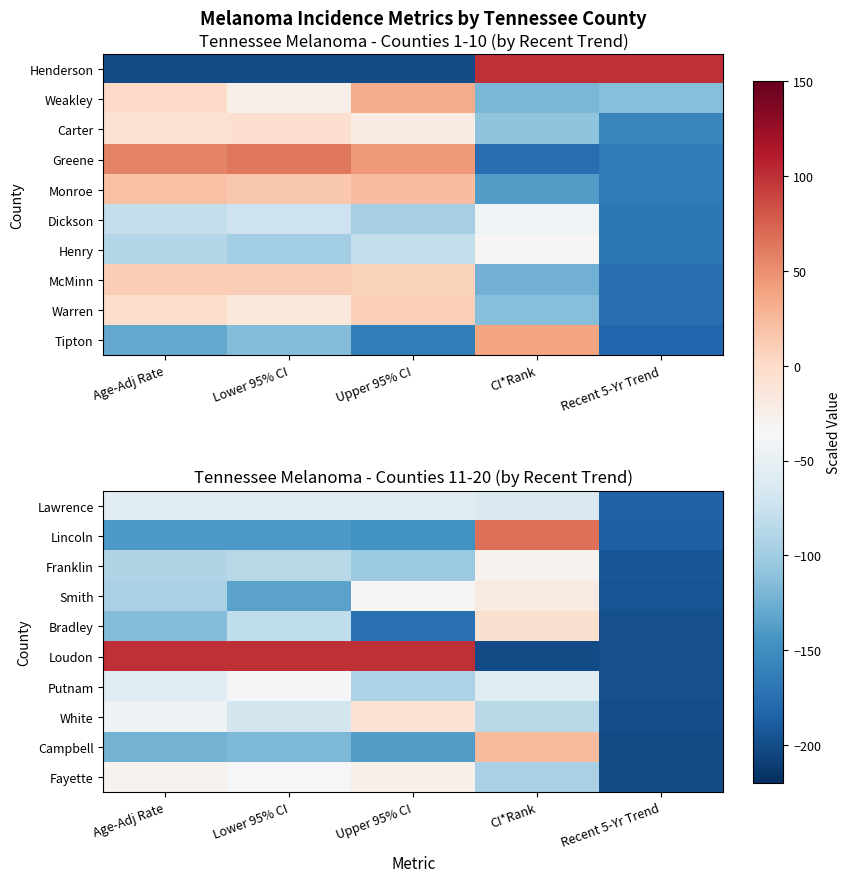

Which label corresponds to the largest value in the chart?

Age-Adj Rate